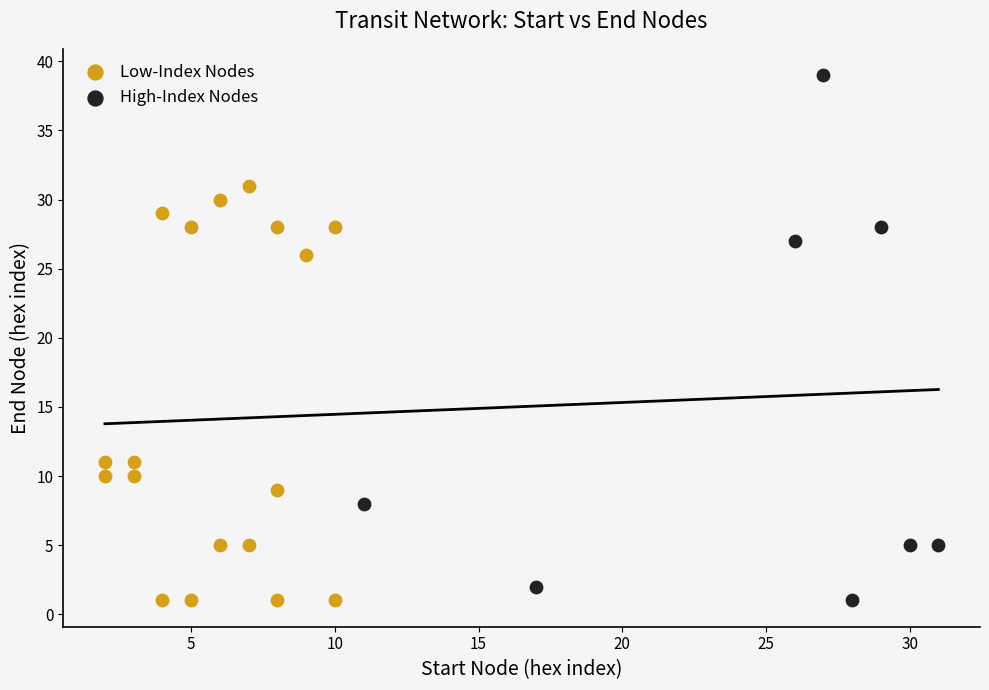

Which series contains the highest Y value?

High-Index Nodes